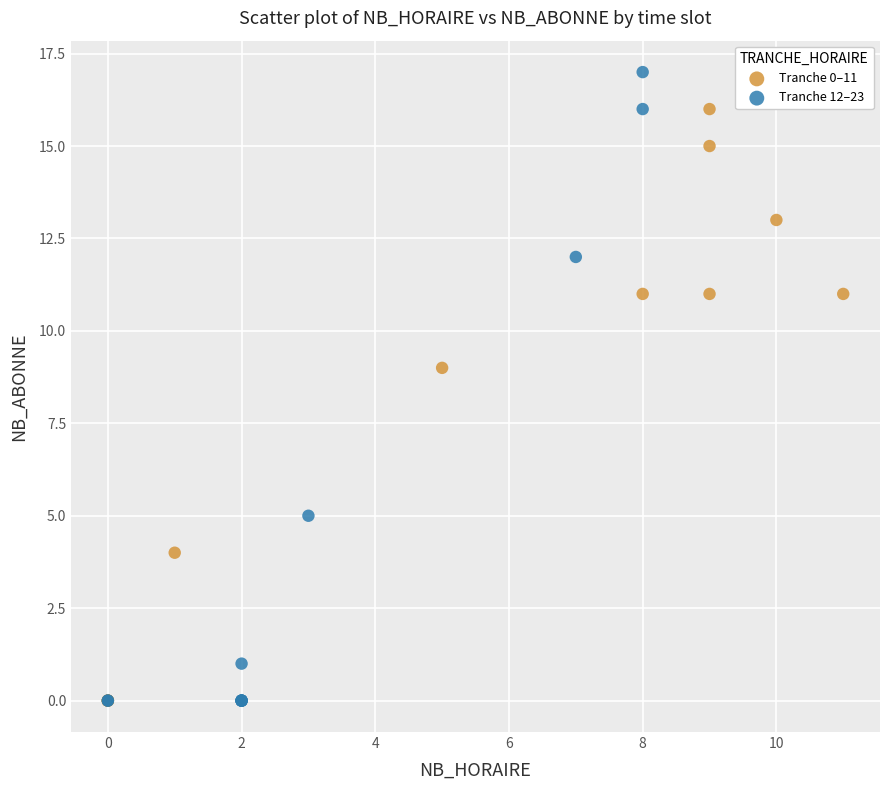

Which series reaches the maximum Y coordinate?

Tranche 12–23